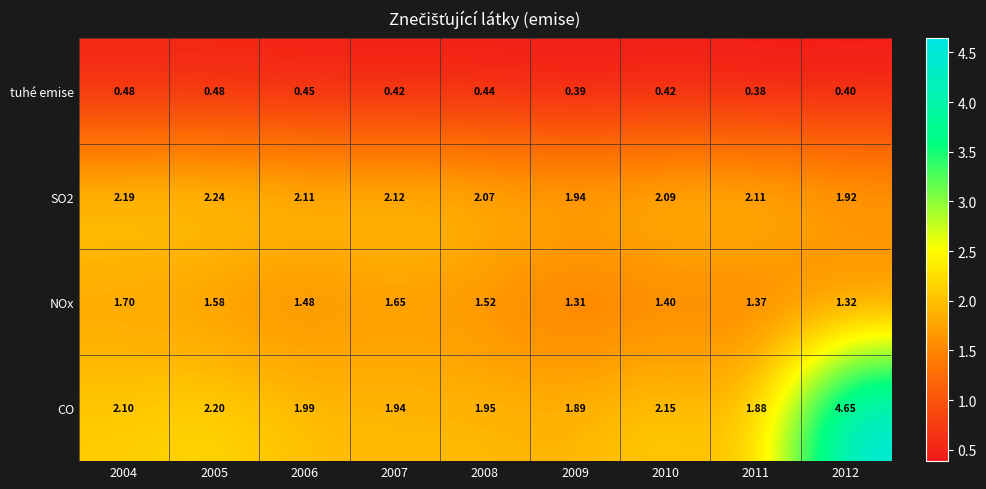

Which category has the lowest value across all series?

2011